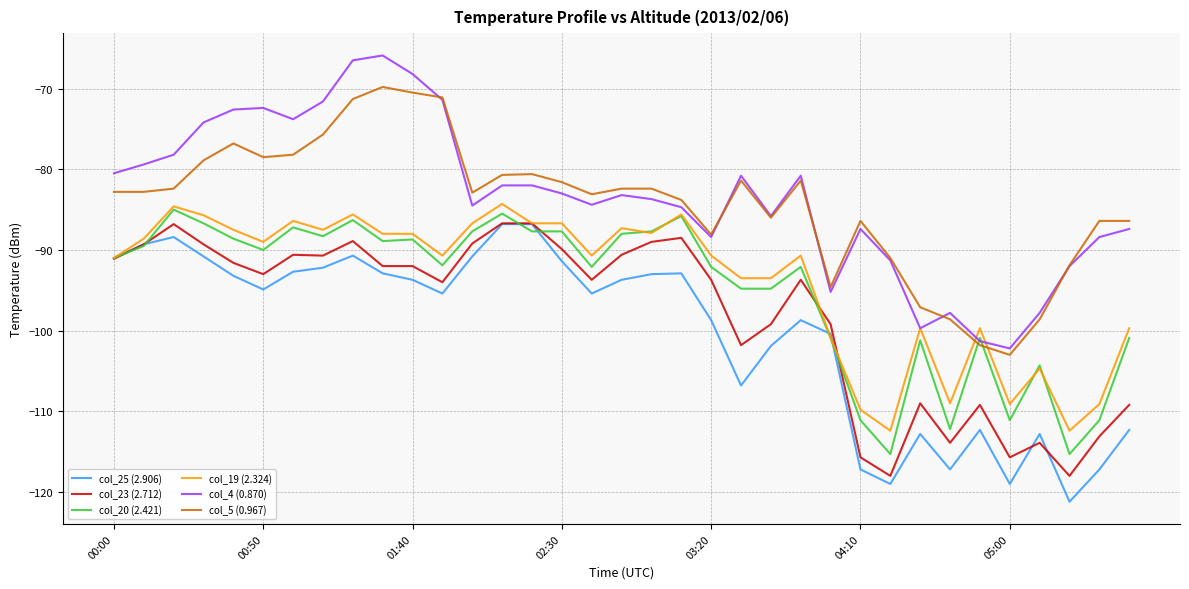

What is the smallest value displayed?

-121.2